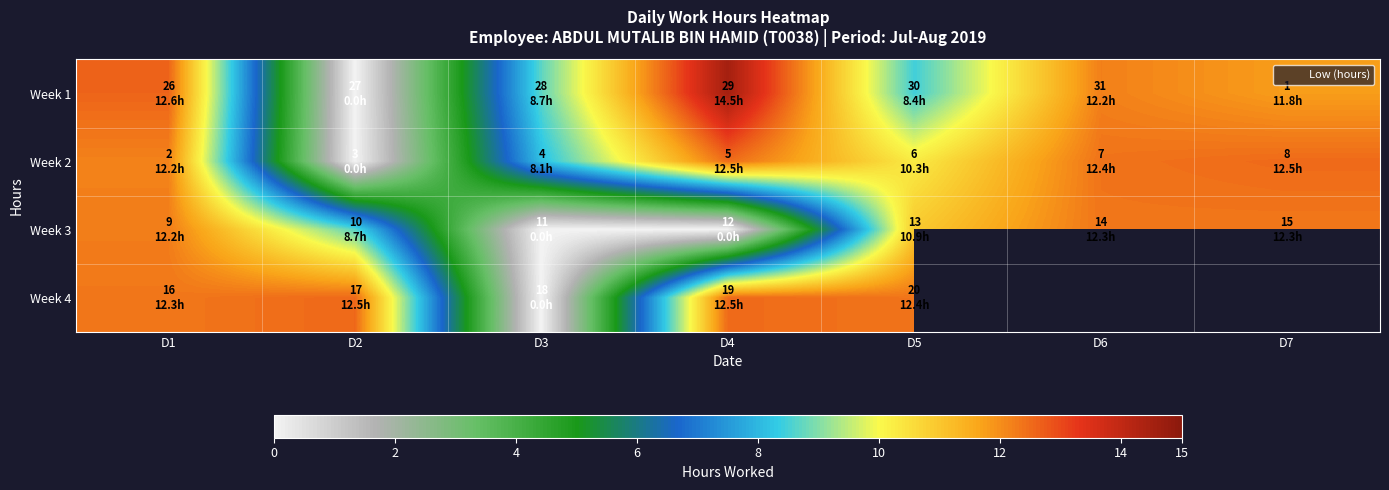

The Week 2 series shows 4.4 at D6. True or false?

False